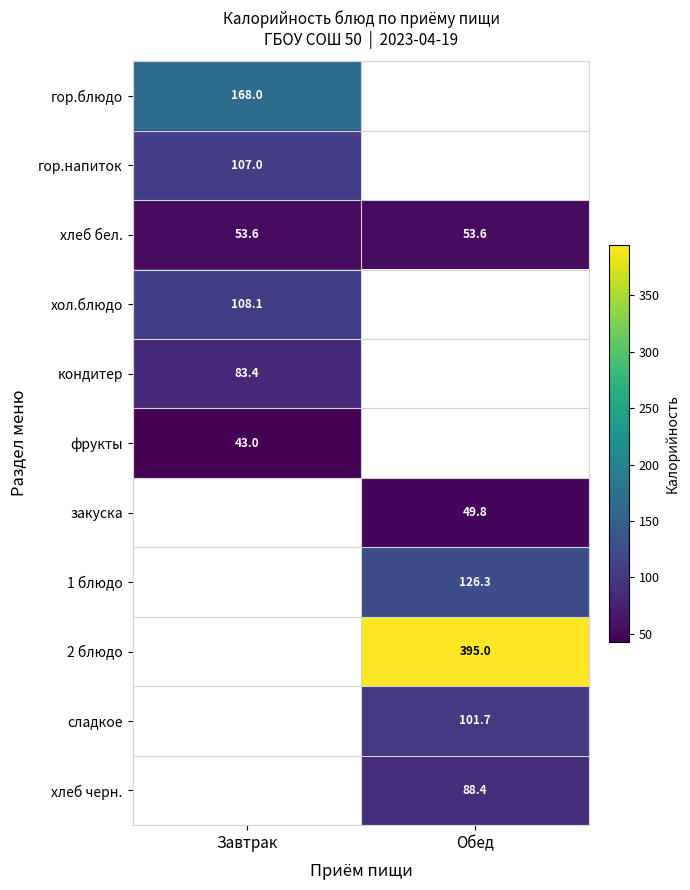

The value of хлеб черн. at Обед is 56.8. True or false?

False